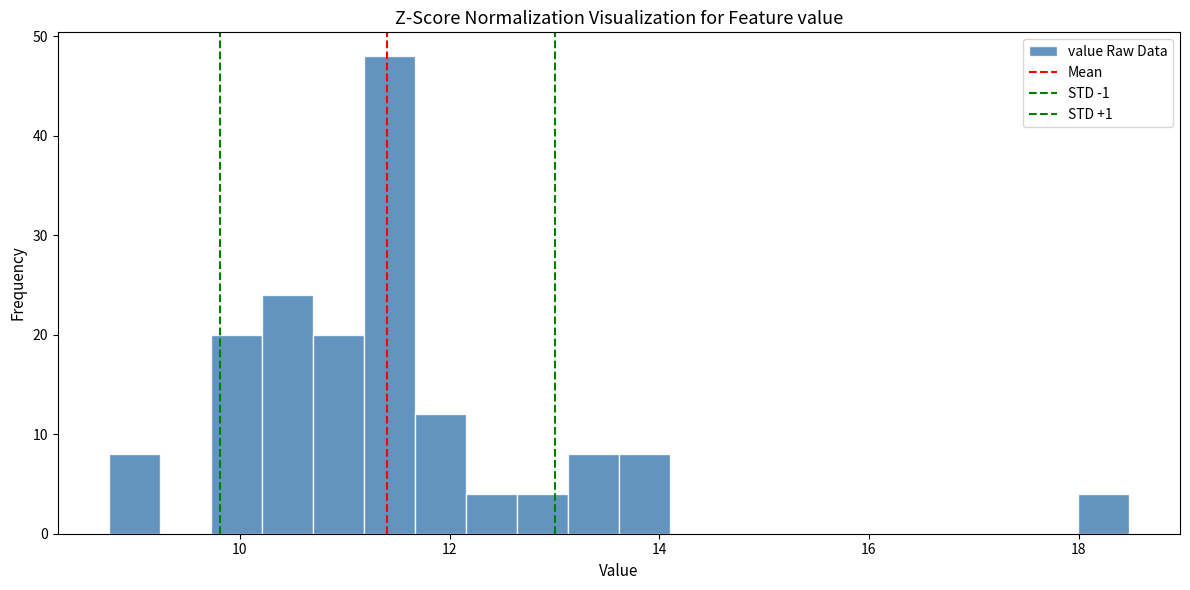

Around what value on the x-axis is the tallest bar? Give the approximate position of its centre, as read against the axis.

11.4